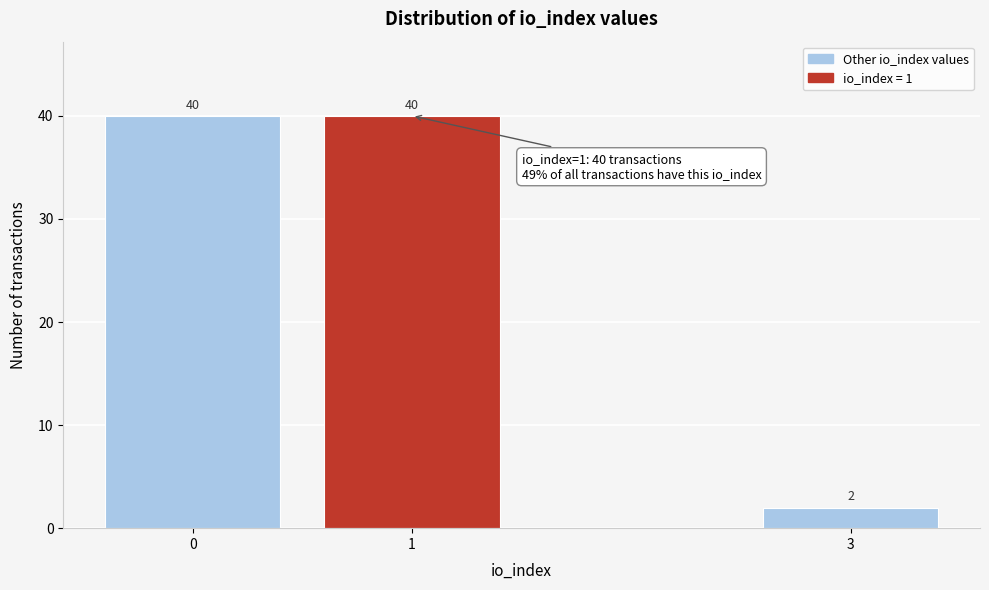

Reading left to right, what are all the values shown in this chart?

40	40	2